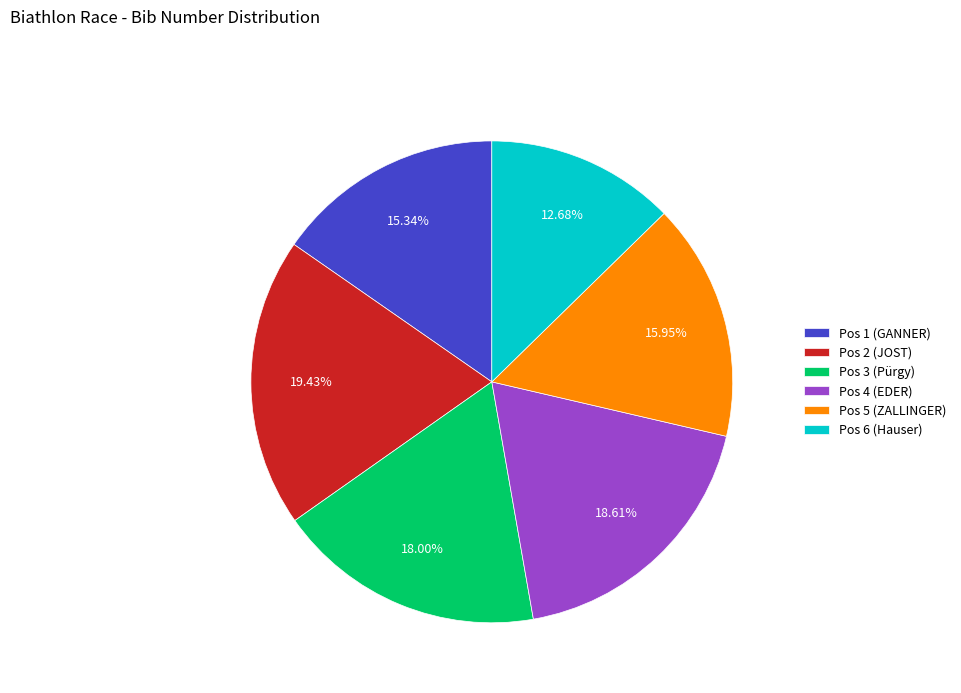

Does Pos 1 (GANNER) account for over 50% of the chart?

No